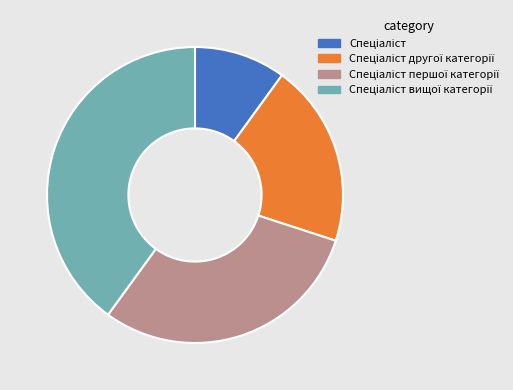

How many slices are in this pie chart?

4